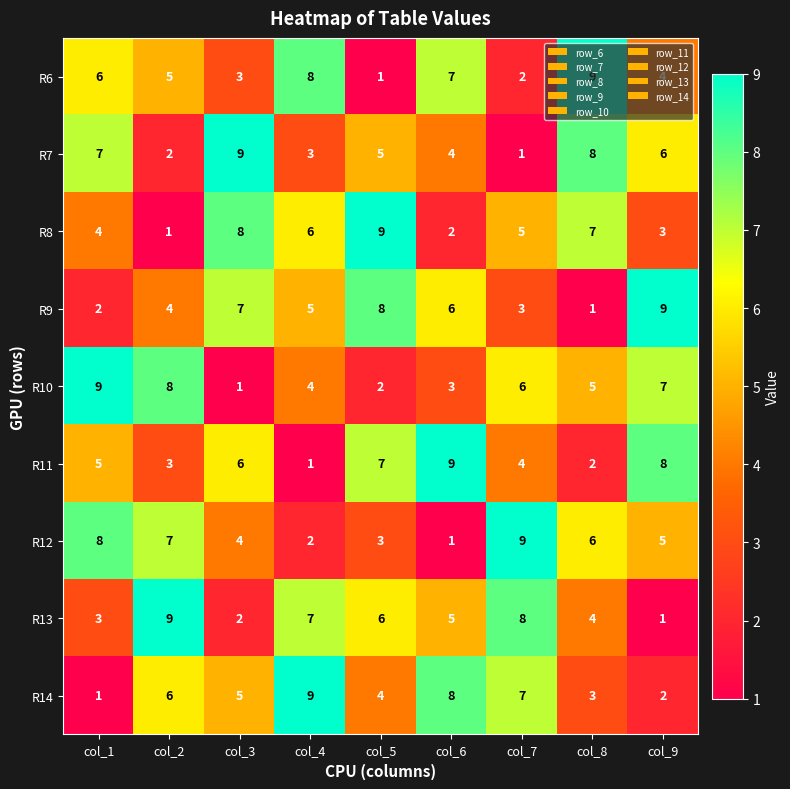

What is the difference between the R12 values at col_6 and col_7?

8